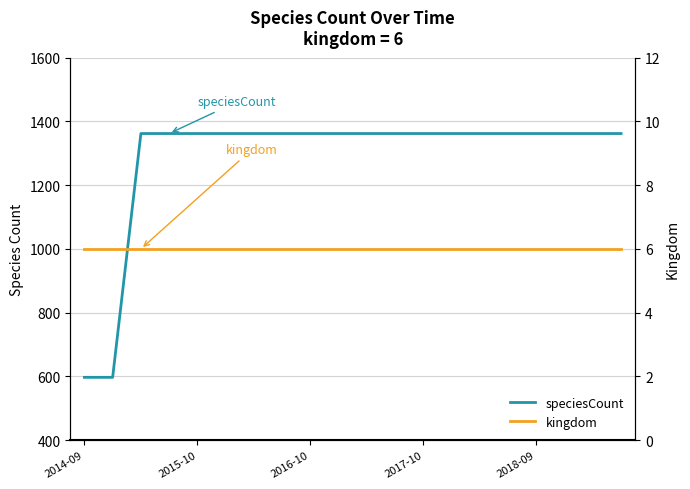

At how many categories does at least one series exceed 998?

18